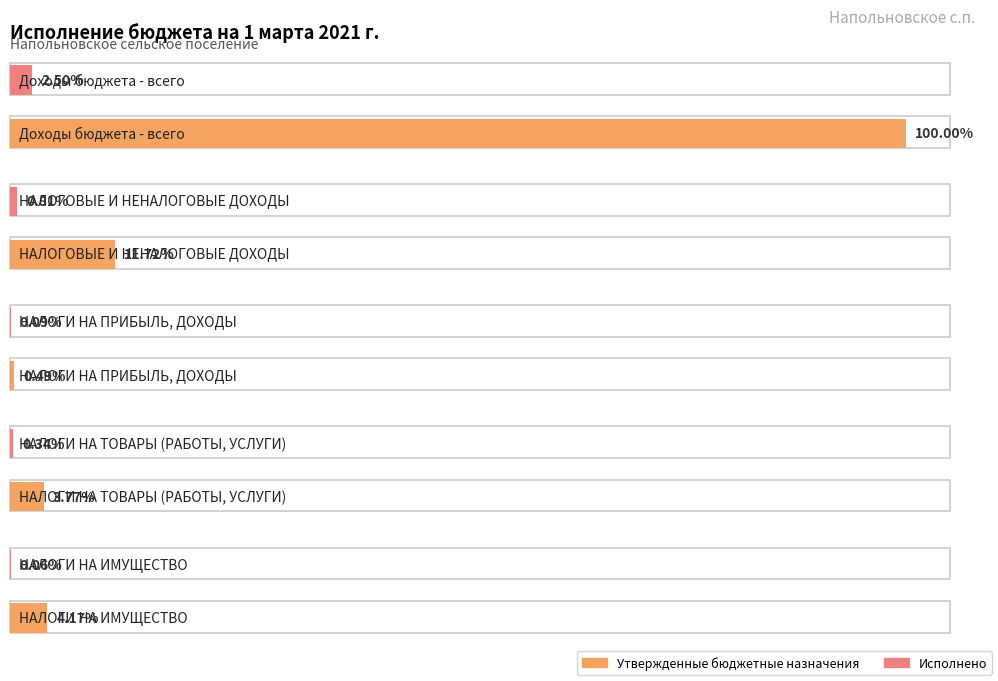

How many groups of bars are there?

5